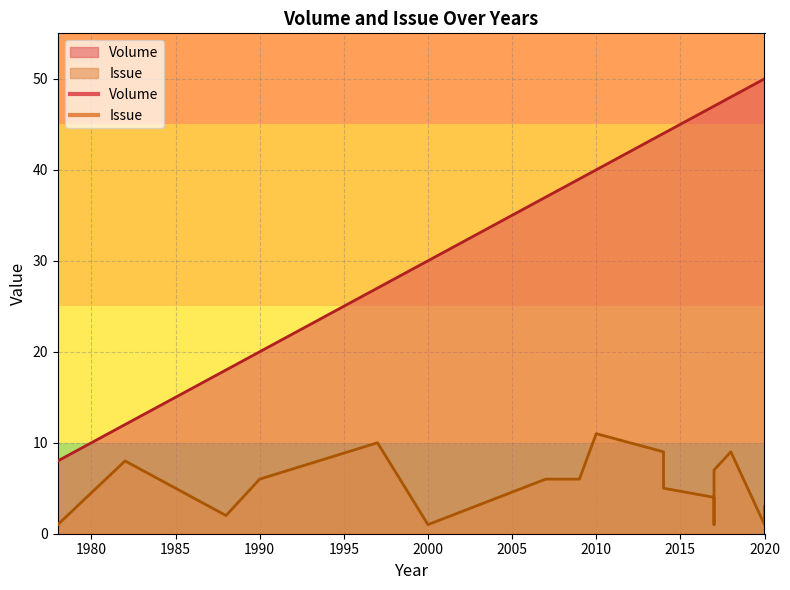

Which category has the highest value in the Volume series?

2020